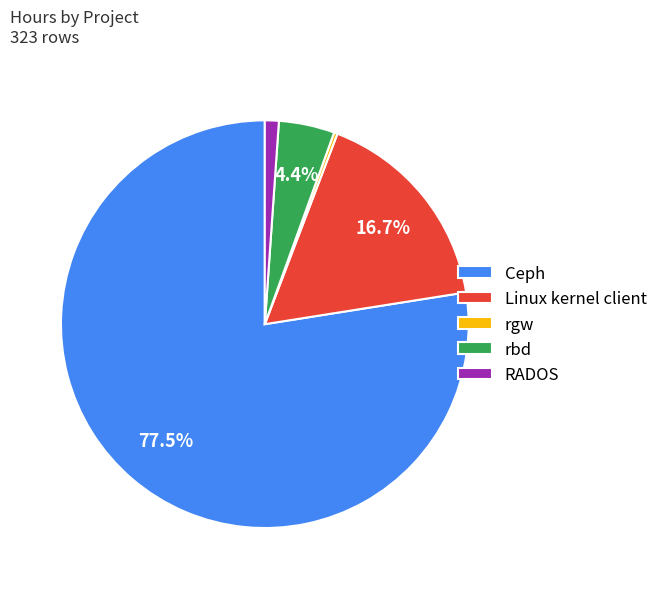

The Linux kernel client slice represents 8% of the pie. True or false?

False